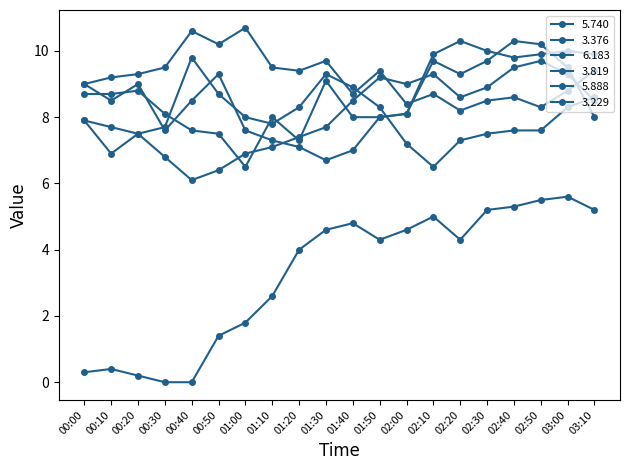

At how many categories does at least one series exceed 7?

20